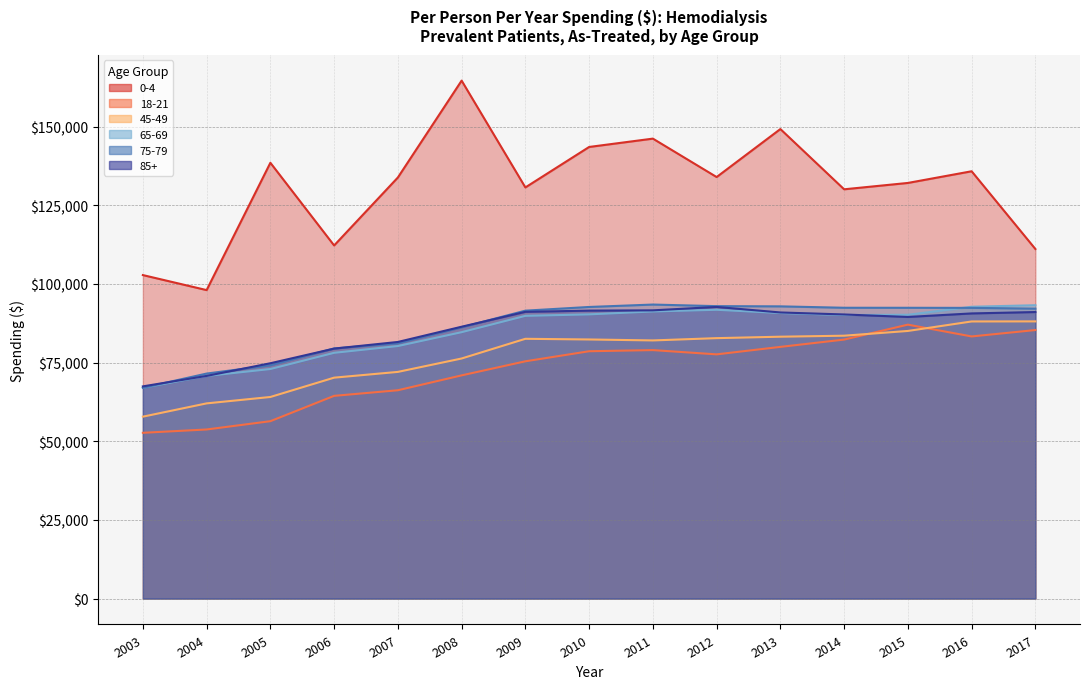

Between 2015 and 2017, which series saw the biggest shift?

0-4